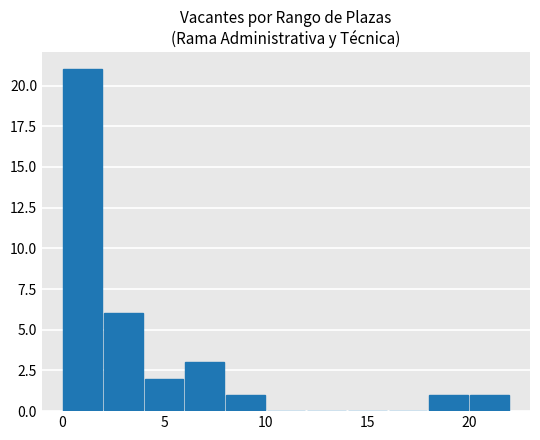

What is the sum of all values?

35